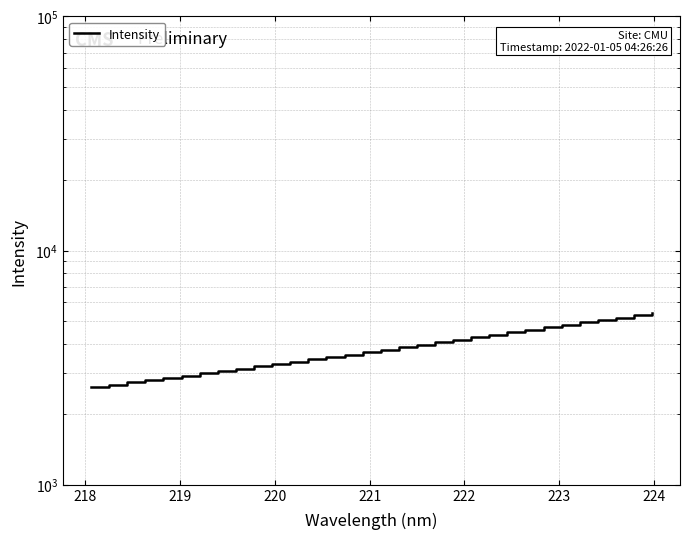

How many lines are shown in the chart?

1